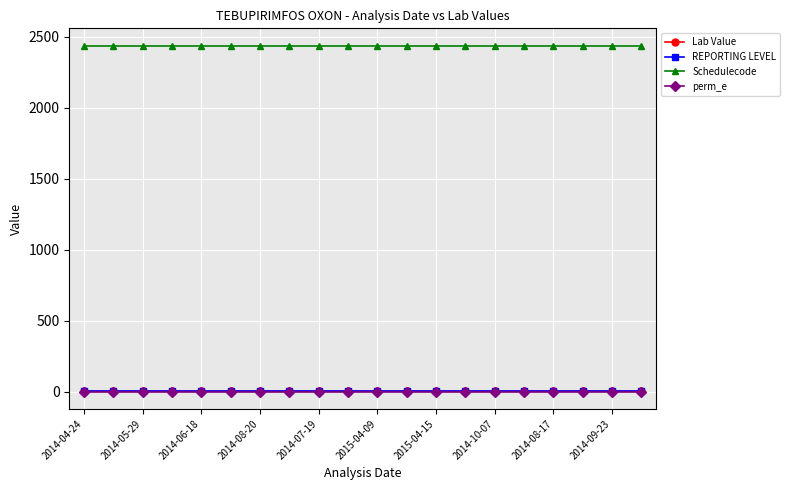

At how many categories does at least one series exceed 1531?

20